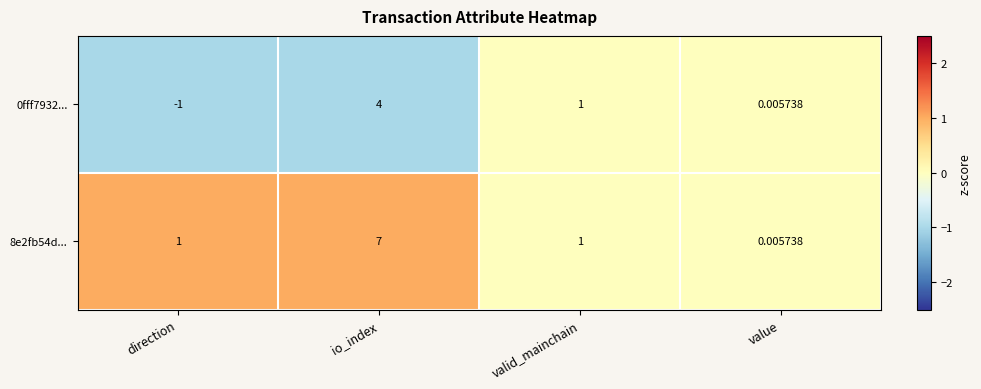

Rank the categories by 0fff7932... value from highest to lowest.

io_index, valid_mainchain, value, direction